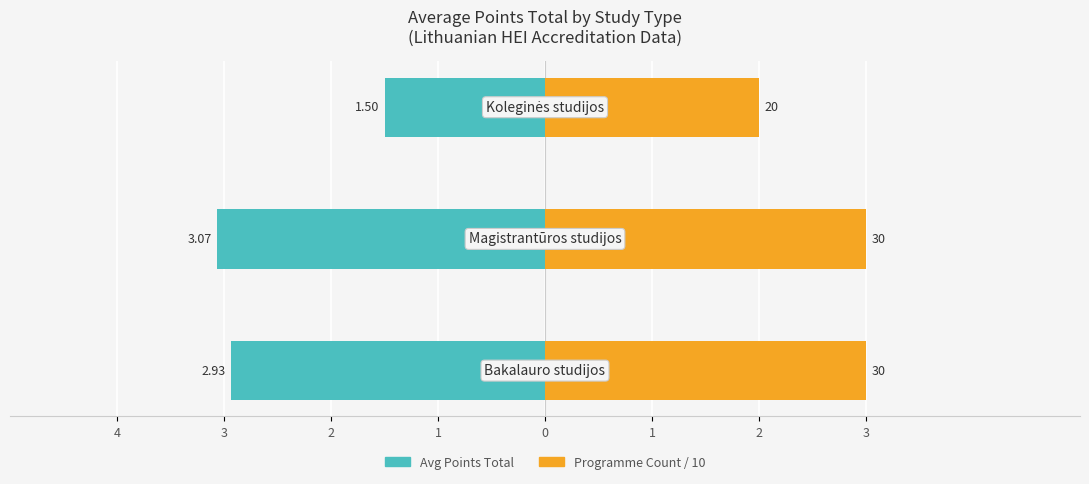

What is the maximum value shown in the chart?

3.0